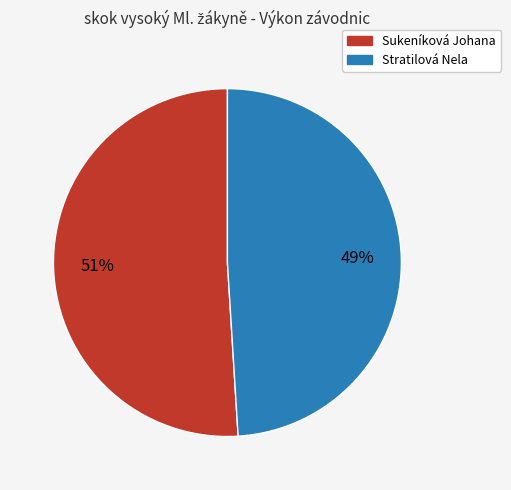

To the nearest percent, what portion does Stratilová Nela represent?

49%